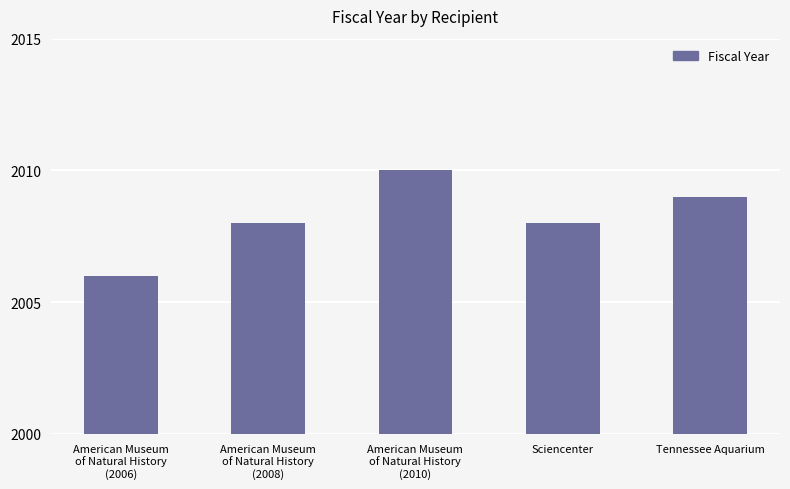

What is the change in value from Sciencenter to Tennessee Aquarium?

+1